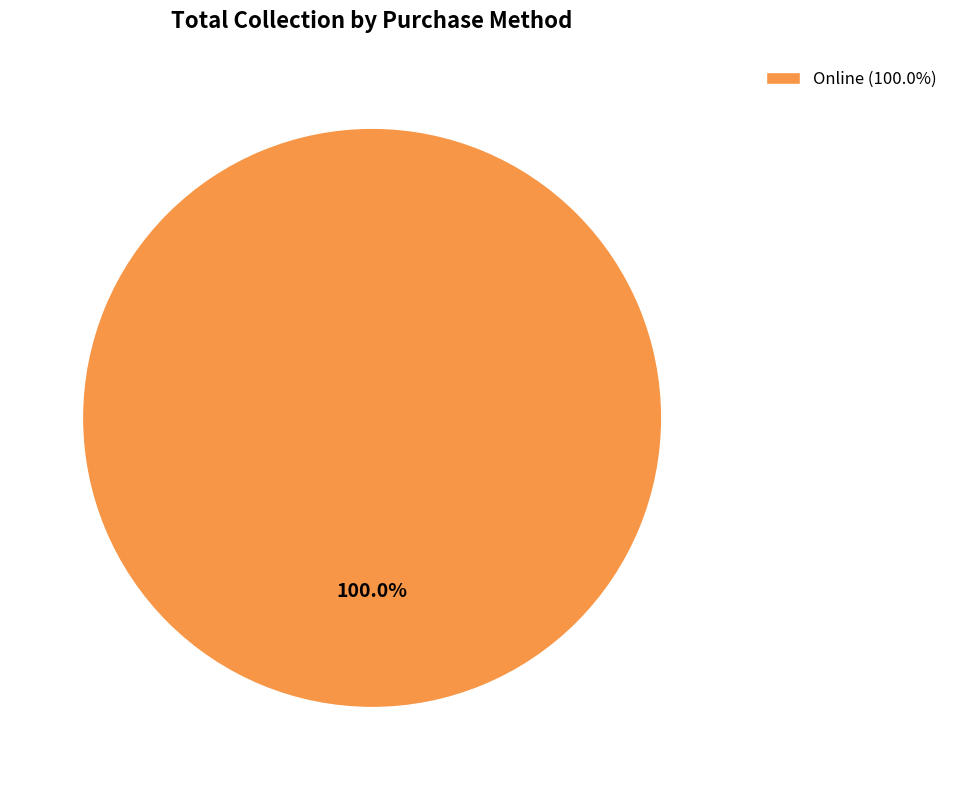

Count the number of slices in the pie.

1